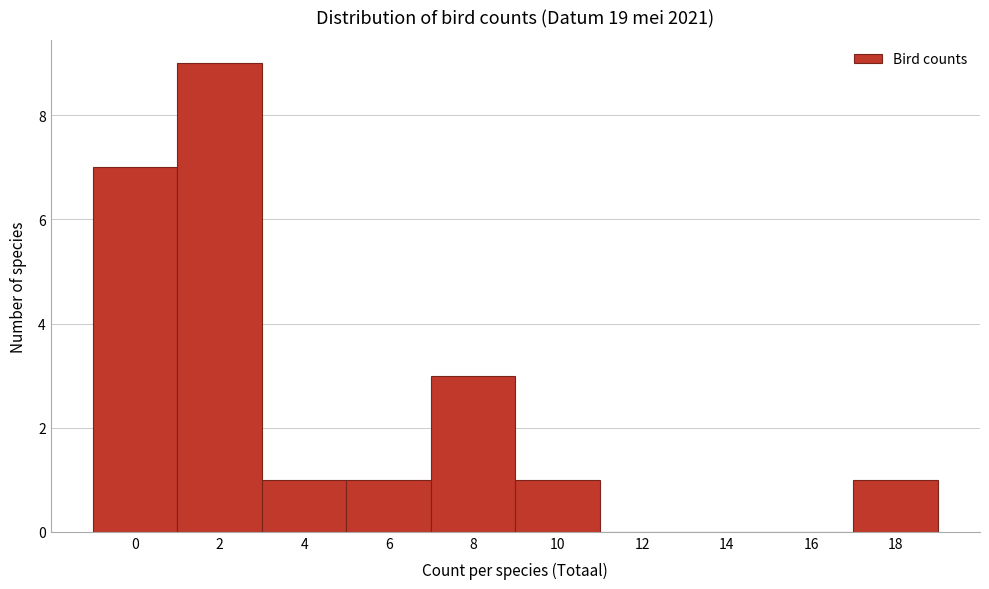

Reading left to right, extract all data points from this chart.

0=7	2=9	4=1	6=1	8=3	10=1	12=0	14=0	16=0	18=1